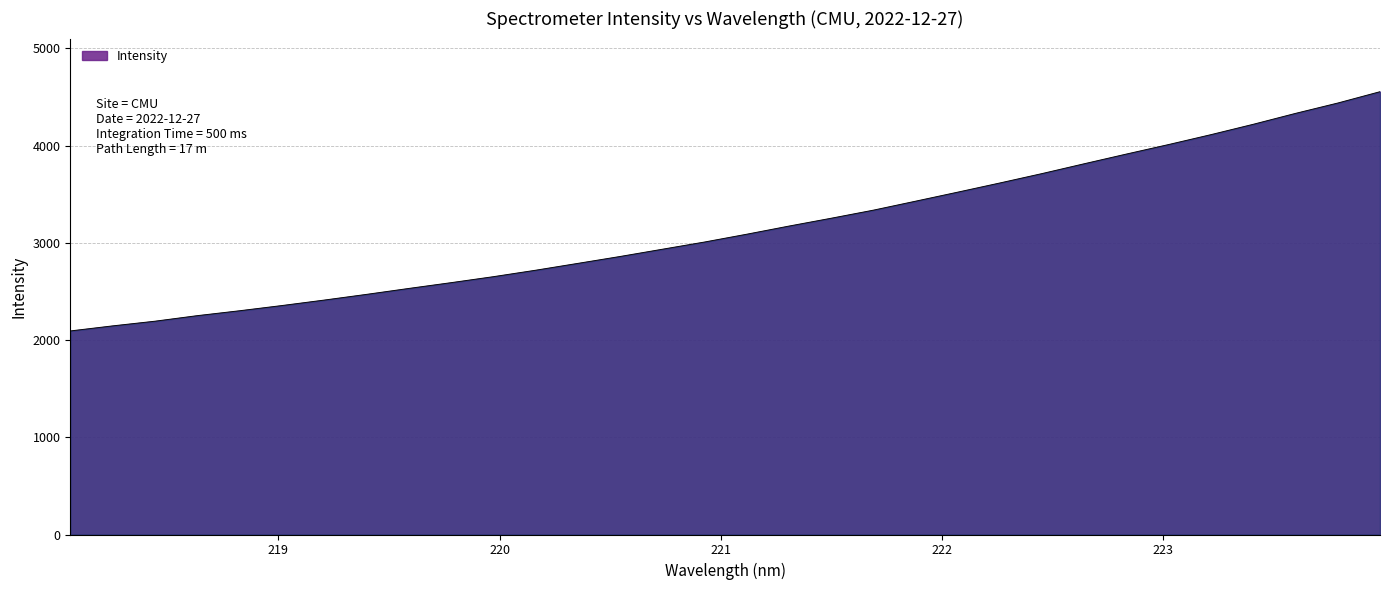

What is the smallest value displayed?

2093.5